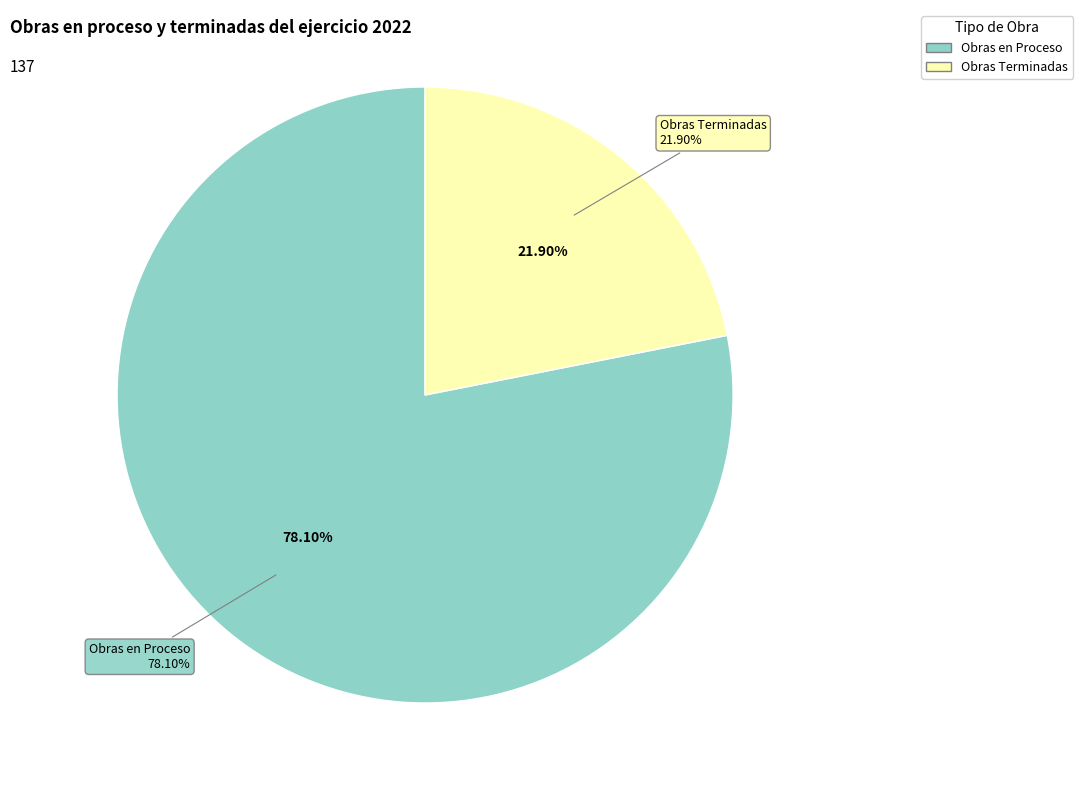

Is Obras Terminadas the majority of the pie?

No